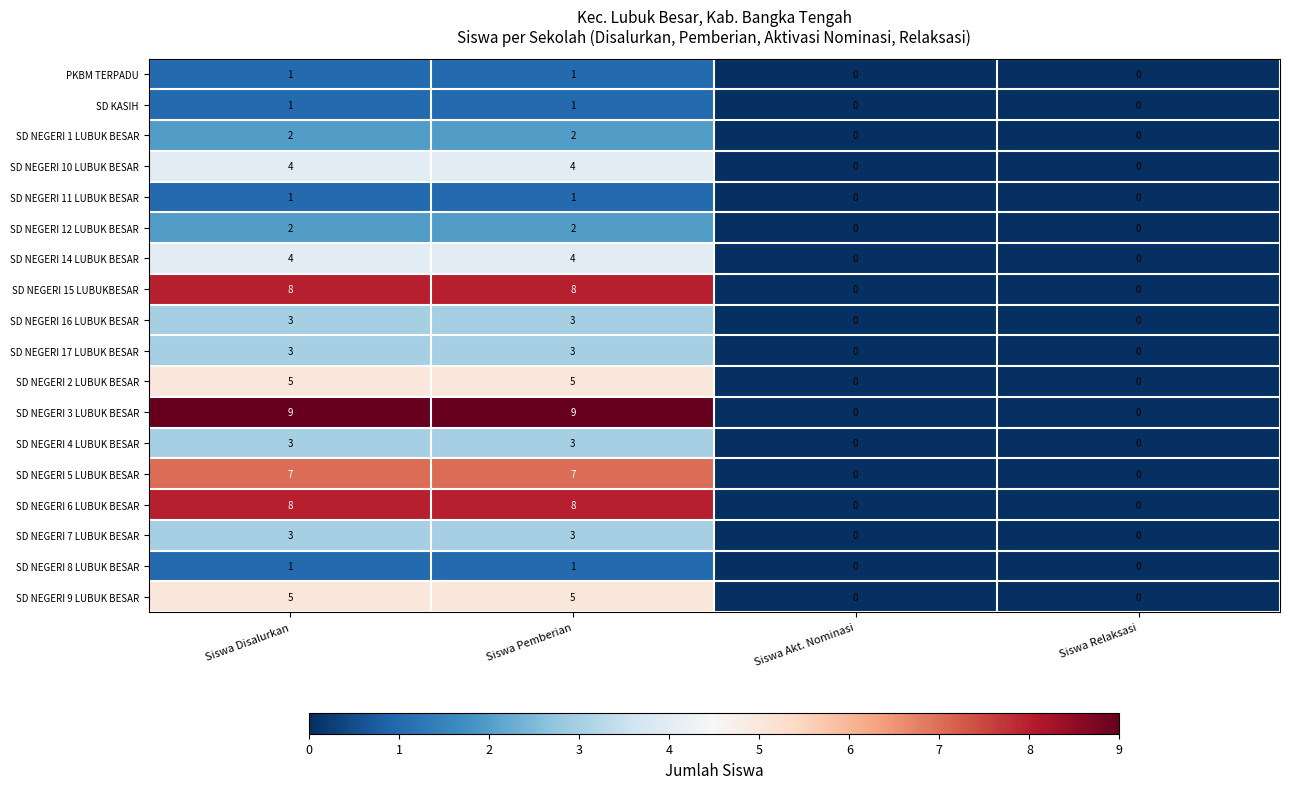

Which series has the largest total across all categories?

SD NEGERI 3 LUBUK BESAR